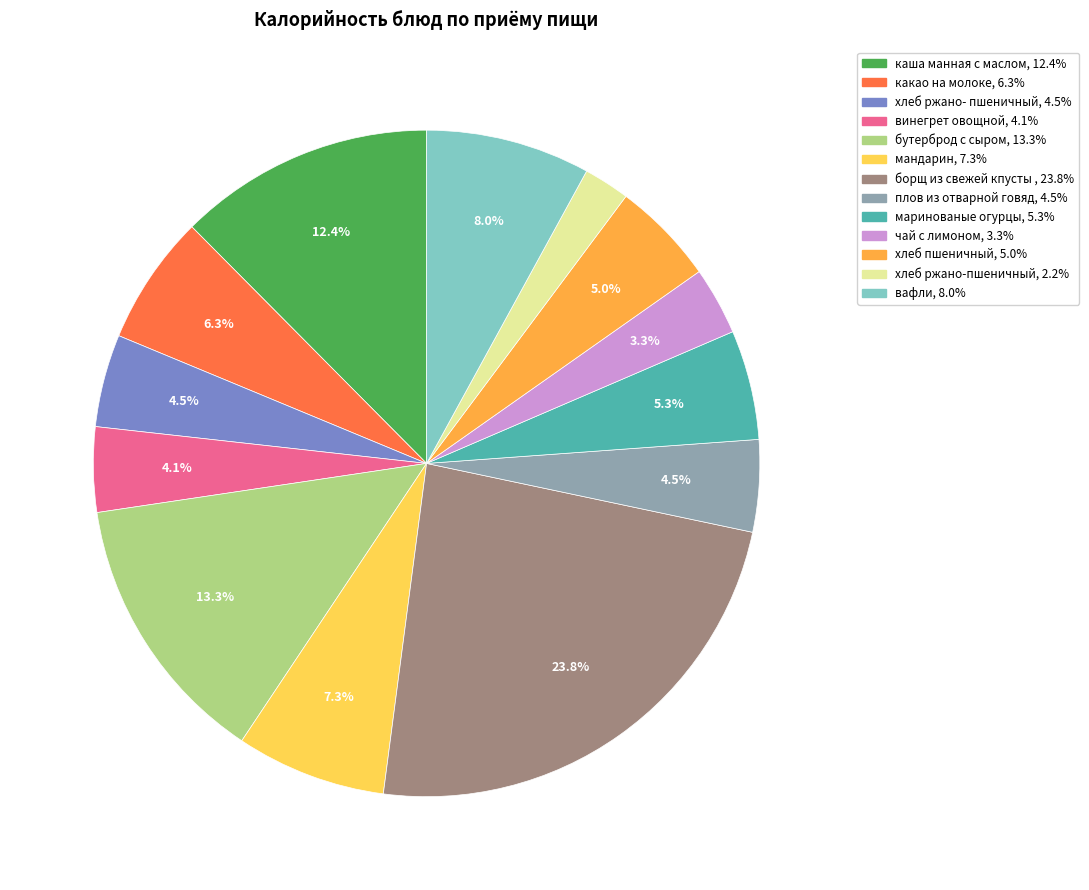

Is there any slice that represents more than half of the pie?

No